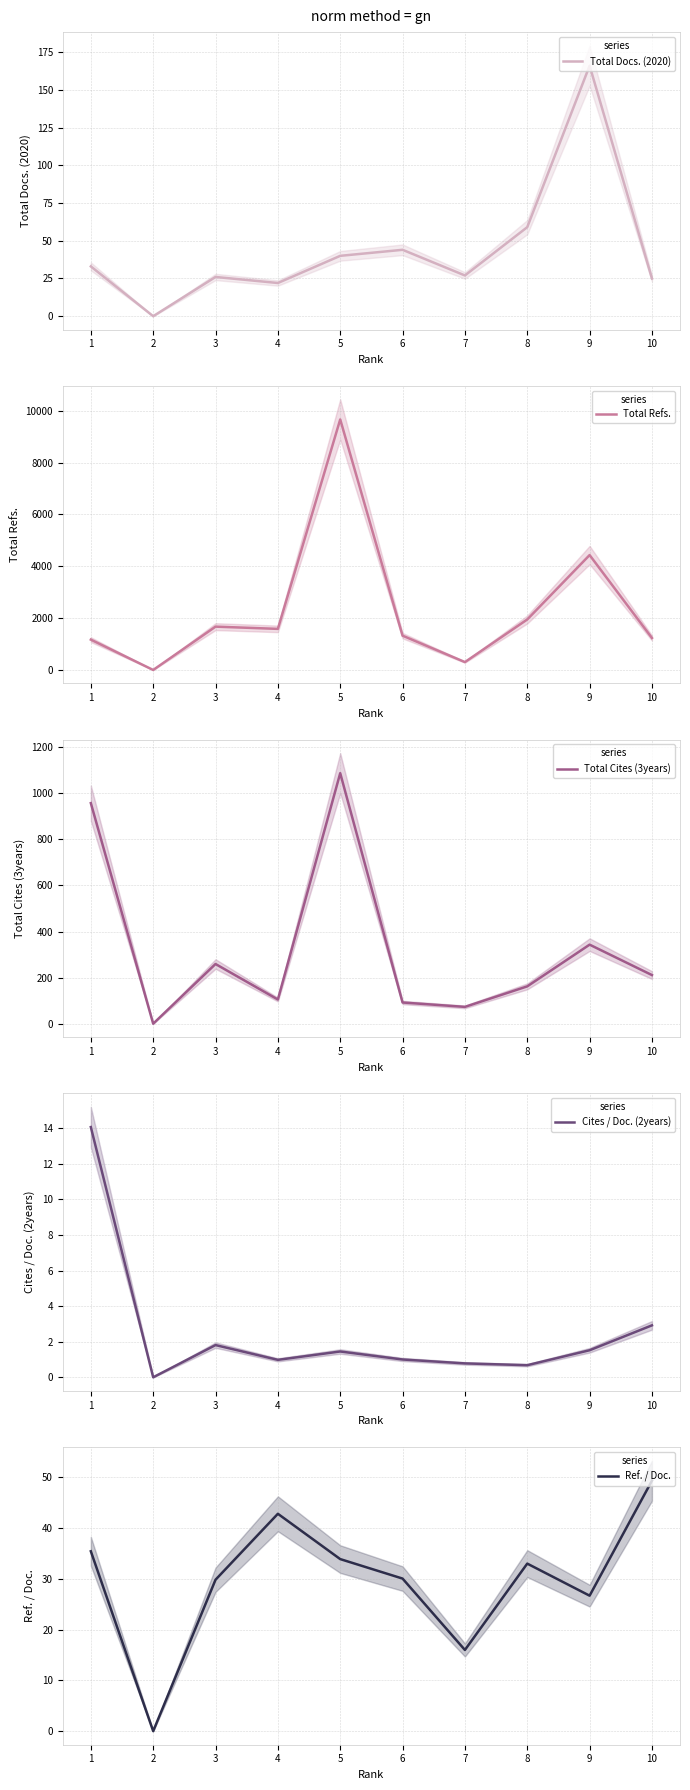

Reading right to left, what are all the values shown in this chart?

Total Docs. (2020): 25.0	166.0	59.0	27.0	44.0	40.0	22.0	26.0	0.0	33.0
Total Refs.: 1234.0	4432.0	1948.0	304.0	1323.0	9665.0	1585.0	1671.0	0.0	1170.0
Total Cites (3years): 211.0	343.0	162.0	73.0	92.0	1087.0	105.0	259.0	0.0	957.0
Cites / Doc. (2years): 2.9	1.5	0.7	0.8	1.0	1.4	1.0	1.8	0.0	14.1
Ref. / Doc.: 49.4	26.7	33.0	16.0	30.1	33.9	42.8	29.8	0.0	35.5